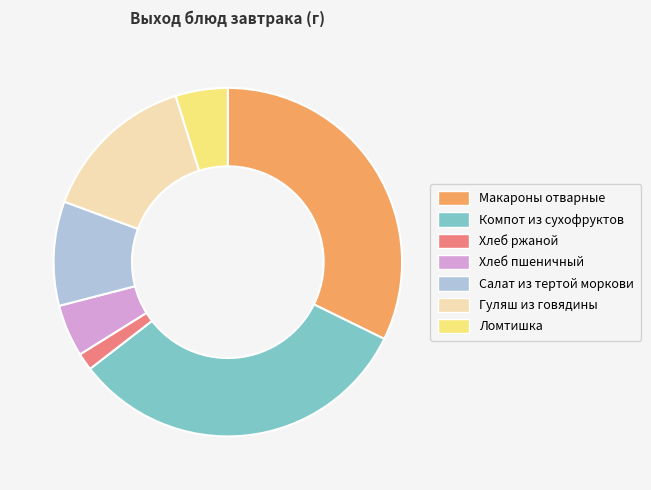

Between Салат из тертой моркови and Макароны отварные, which is larger?

Макароны отварные